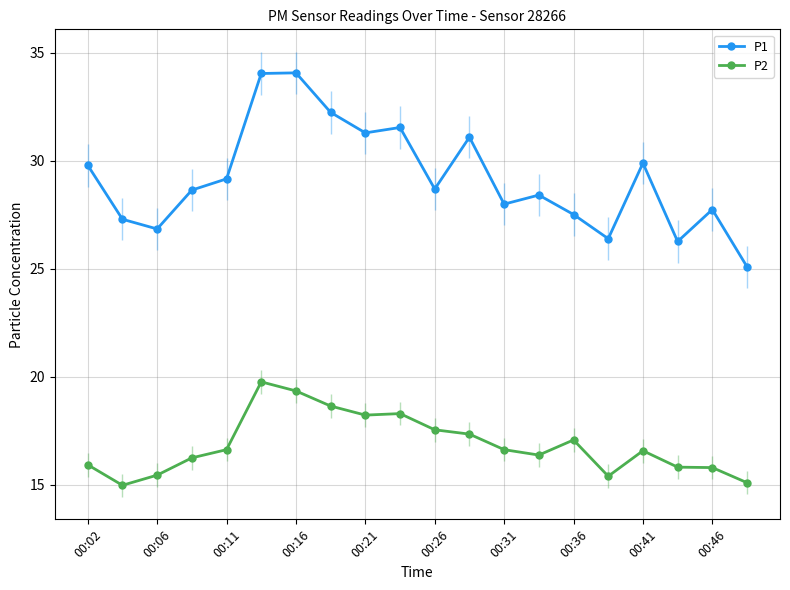

What is the sum of all P2 values?

337.2